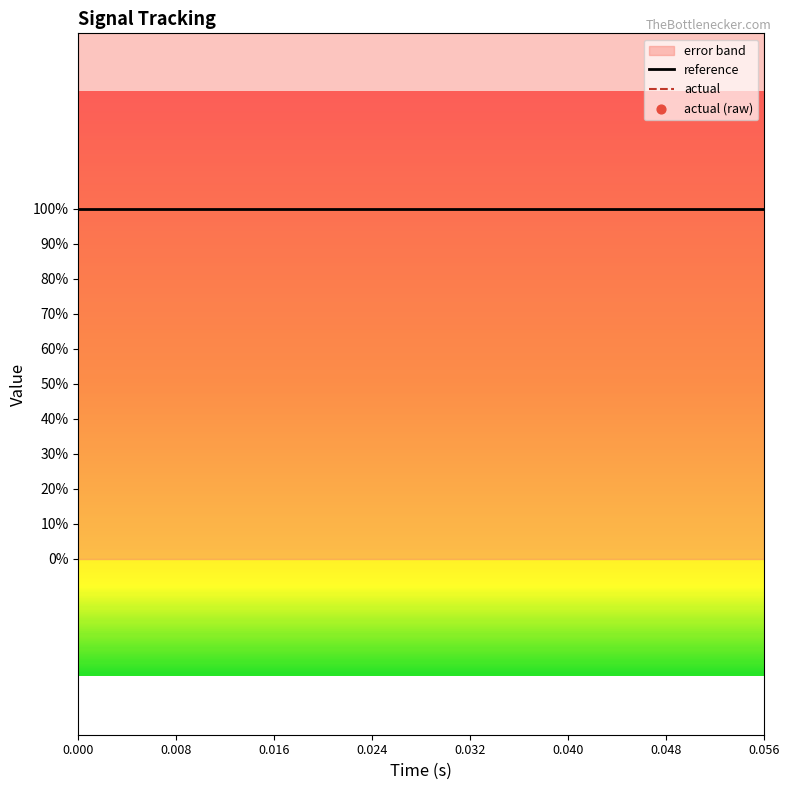

At how many categories does at least one series exceed -494270500?

15